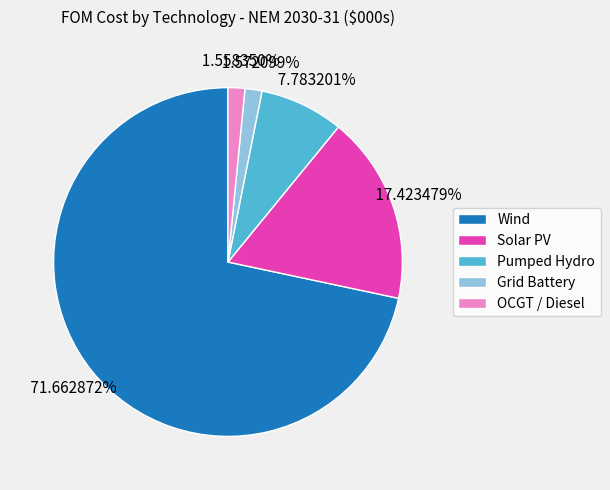

What is the majority slice?

Wind